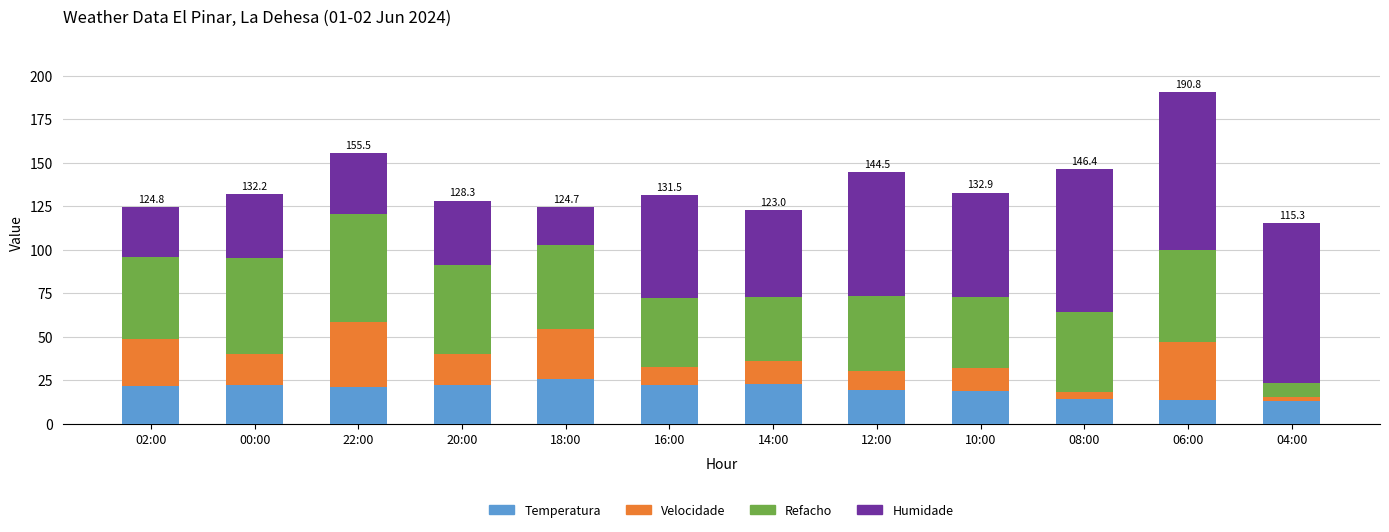

What is the difference between the maximum and second lowest values in the Temperatura series?

11.9